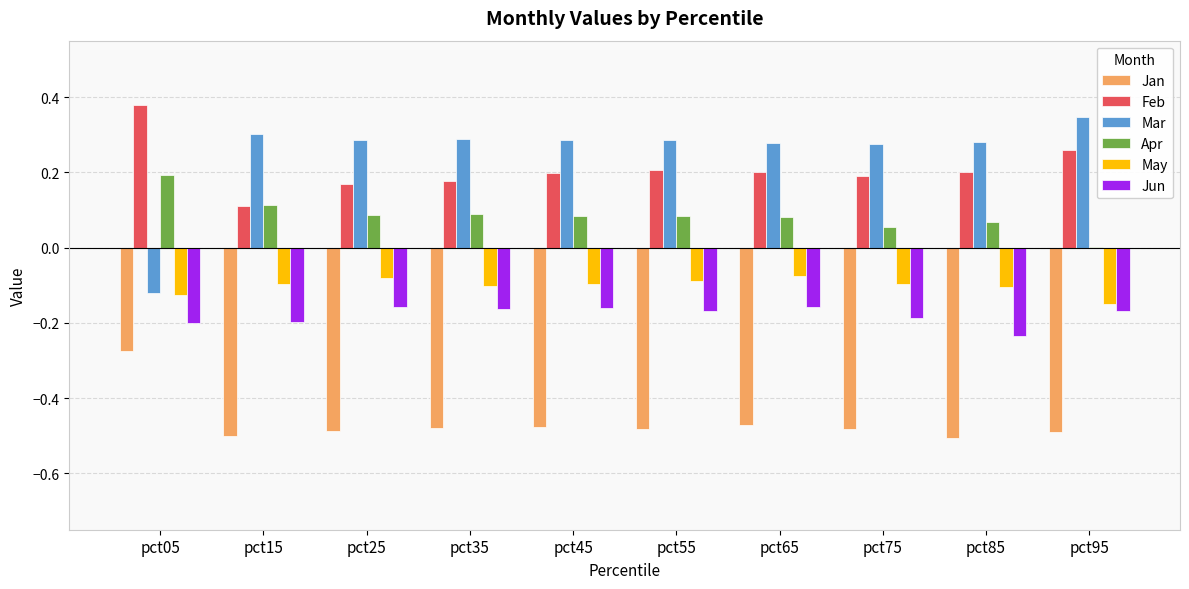

Is the value of Feb at pct65 greater than the value of Jan at pct95?

Yes